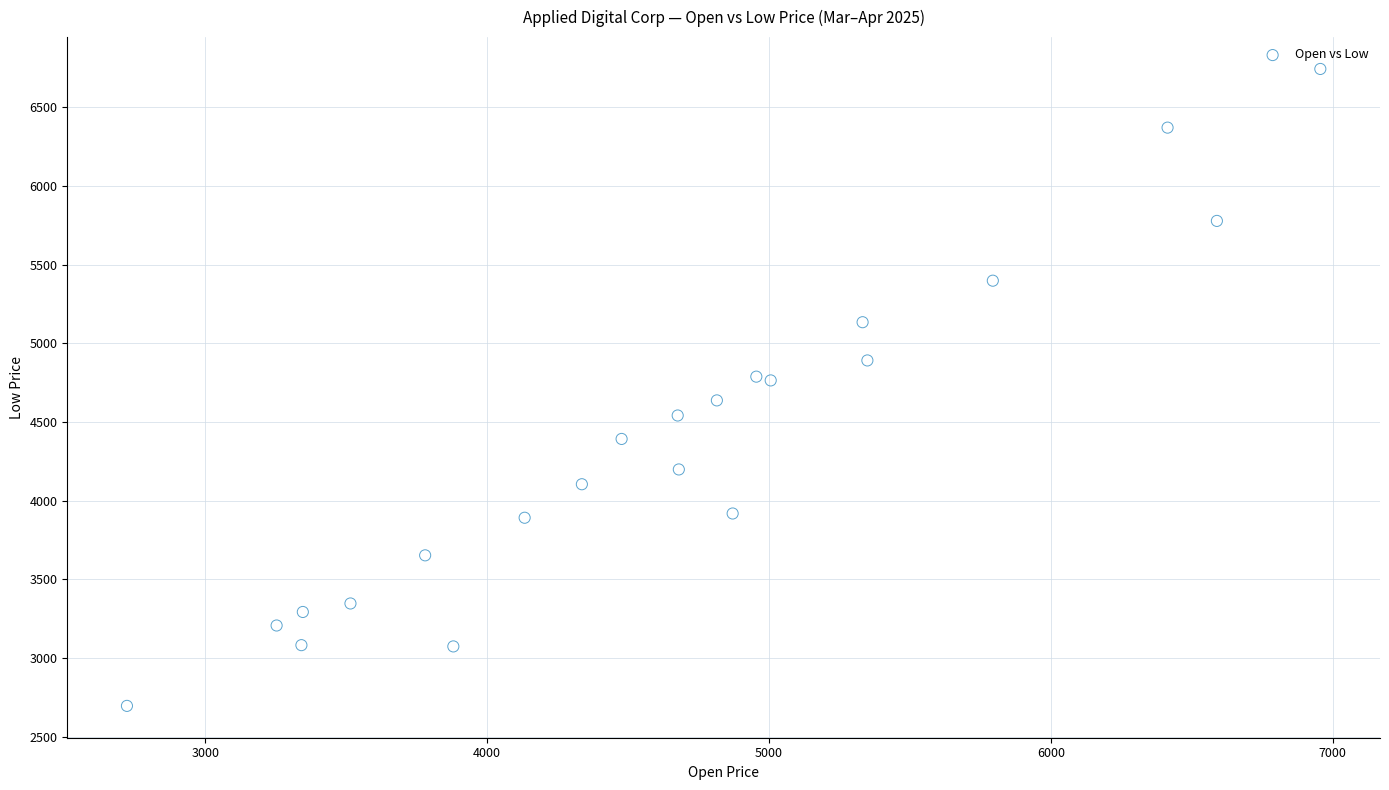

What is the range of X values (max minus min)?

4234